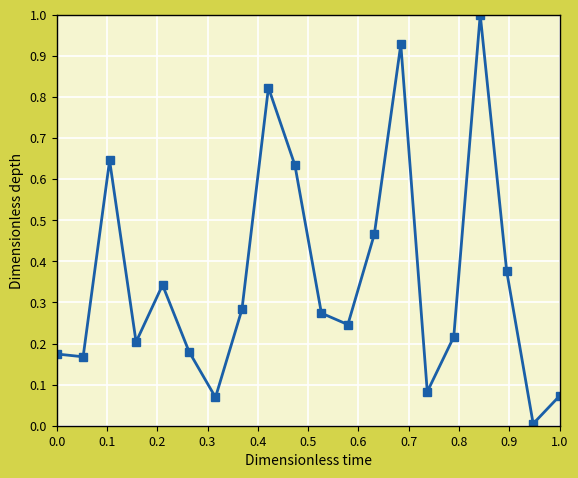

What is the sum of all values?

7.2